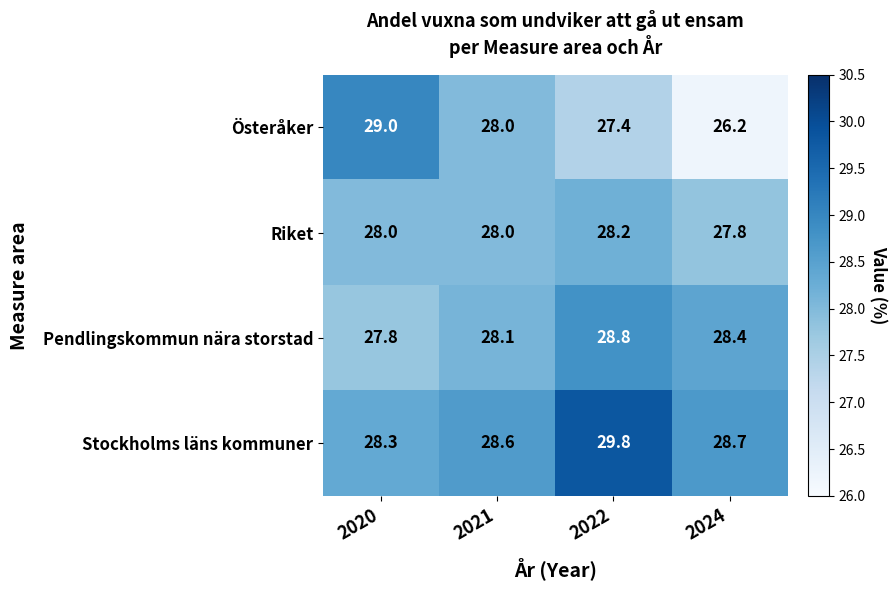

What is the sum of all Riket values?

112.0